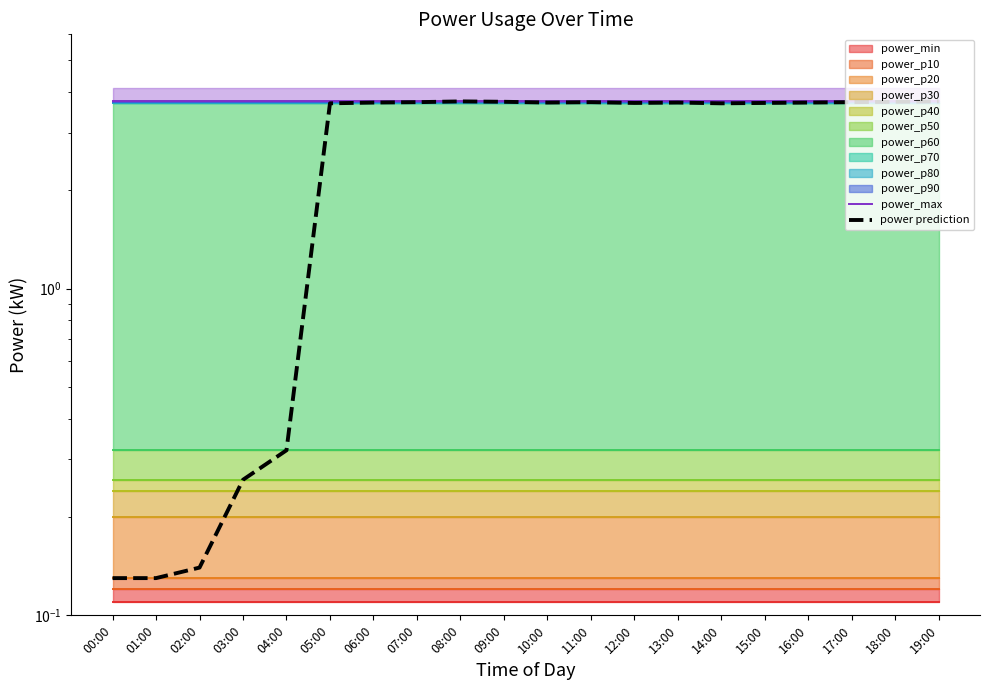

Which category has the lowest value in the power_max series?

00:00